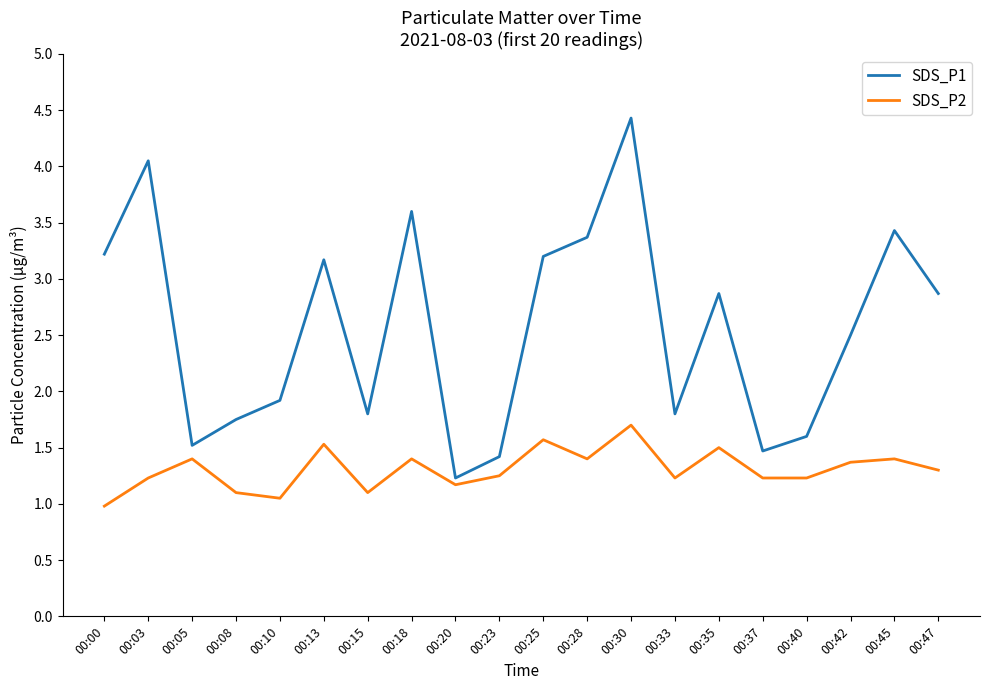

What is the sum of the SDS_P2 values at 00:28 and 00:03?

2.6